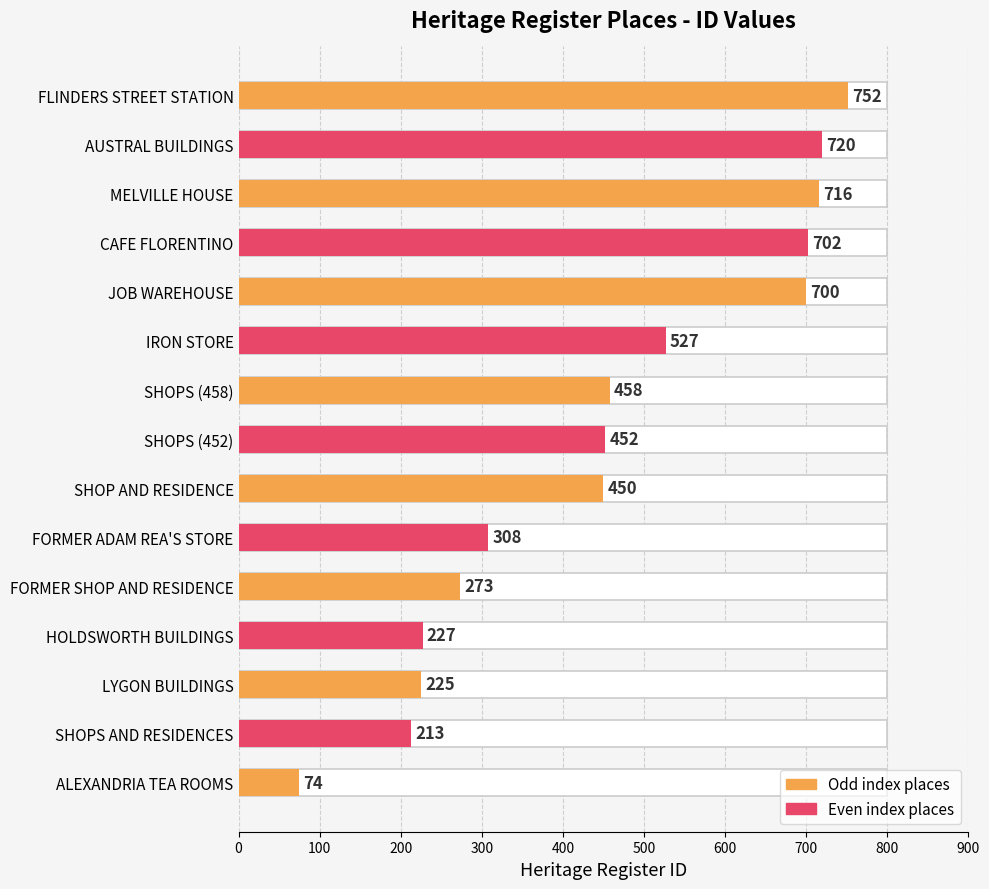

What is the maximum value shown in the chart?

752